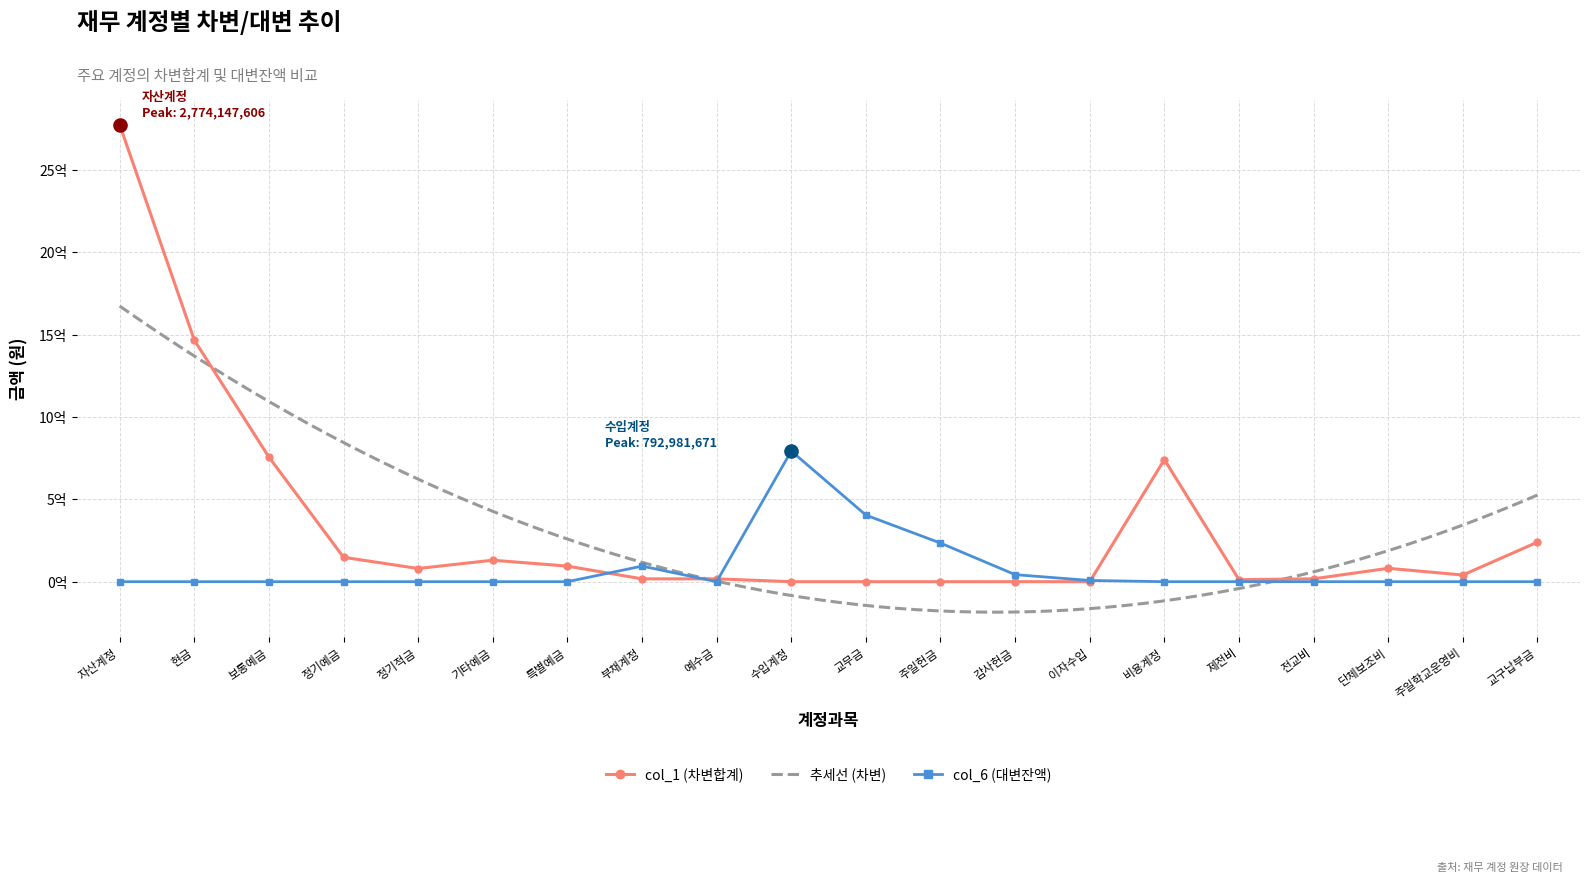

Which series has the largest total across all categories?

col_1 (차변합계)